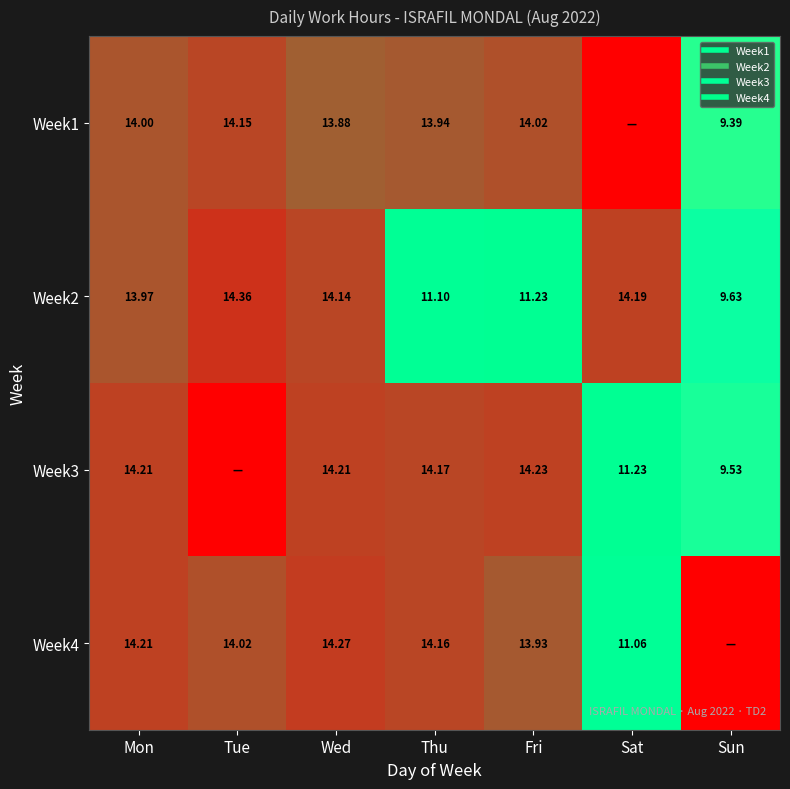

Is it true that Week2 equals 14.4 at Tue?

True